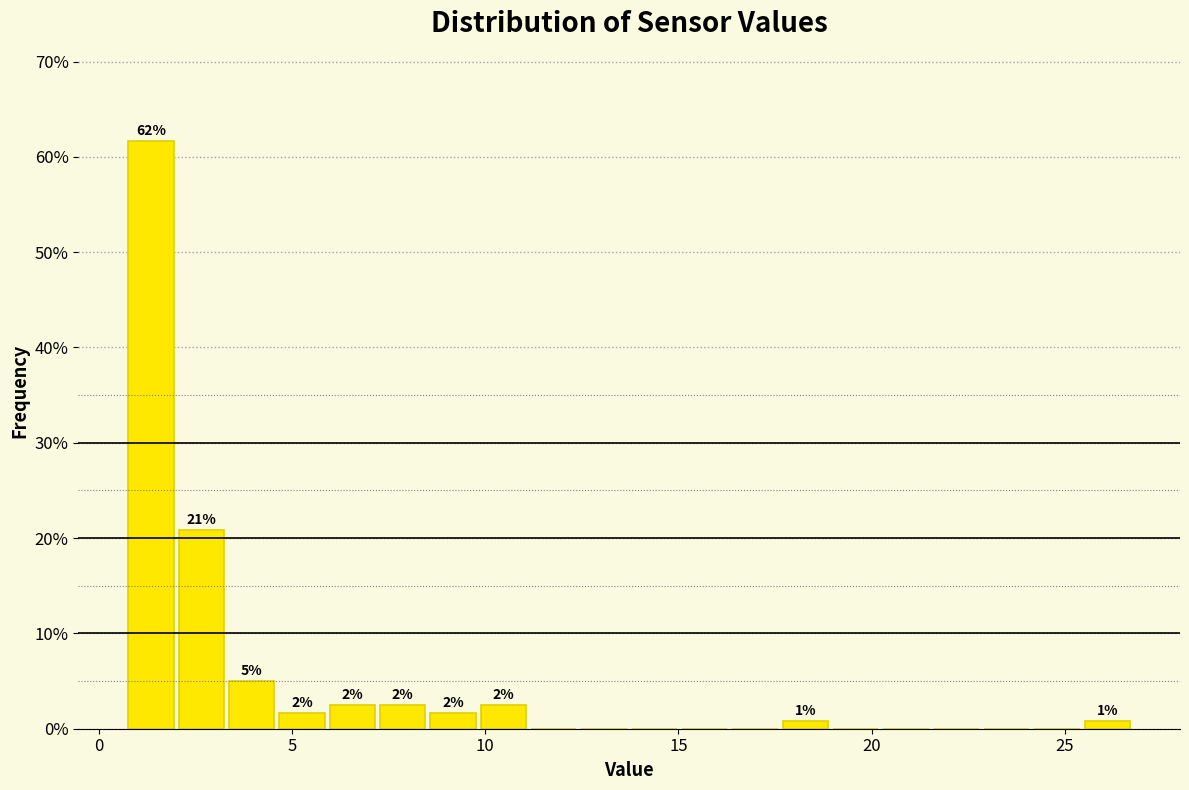

Around what value on the x-axis is the tallest bar? Give the approximate position of its centre, as read against the axis.

1.5